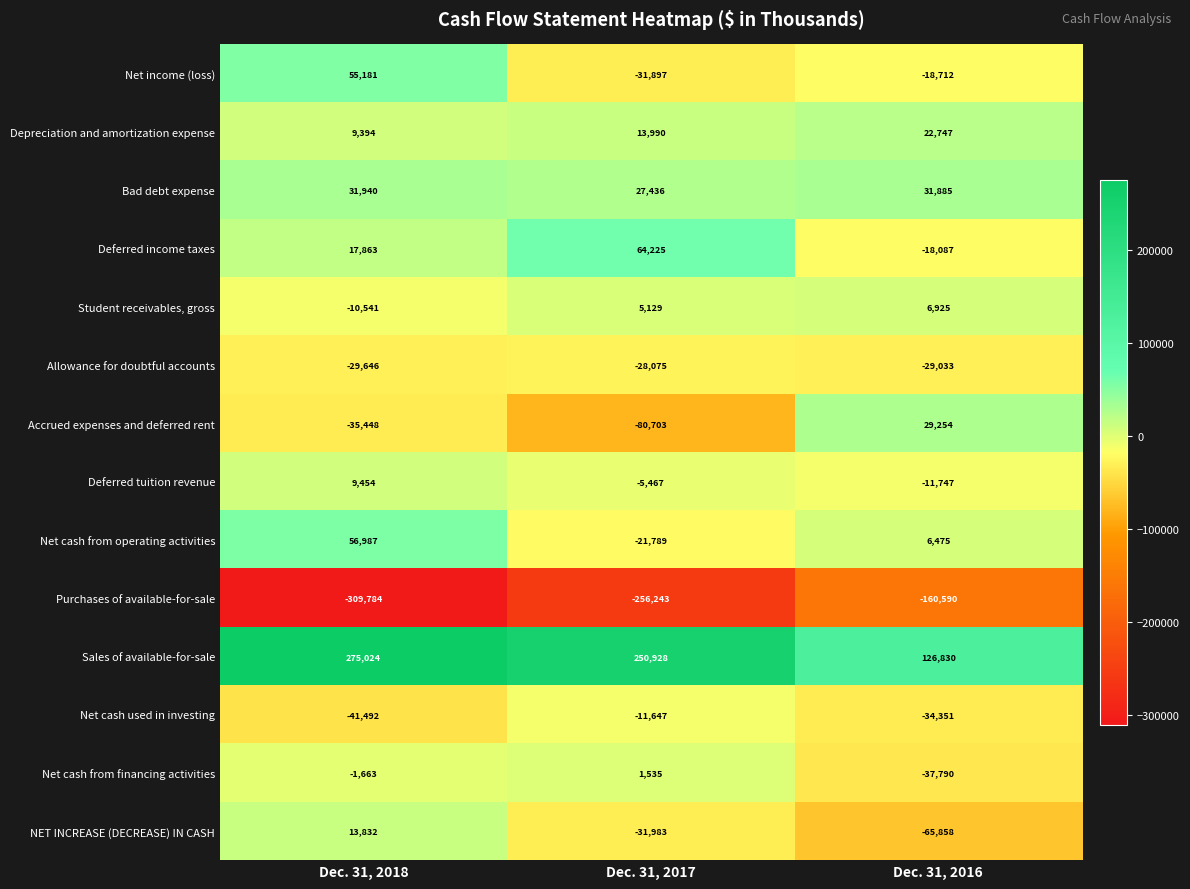

Count the number of data series in this chart.

14